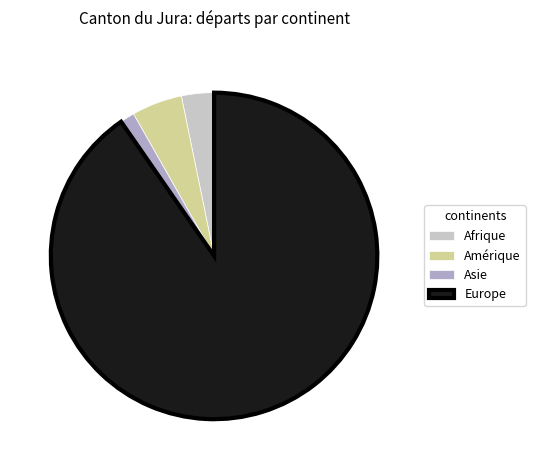

Is Europe the majority of the pie?

Yes